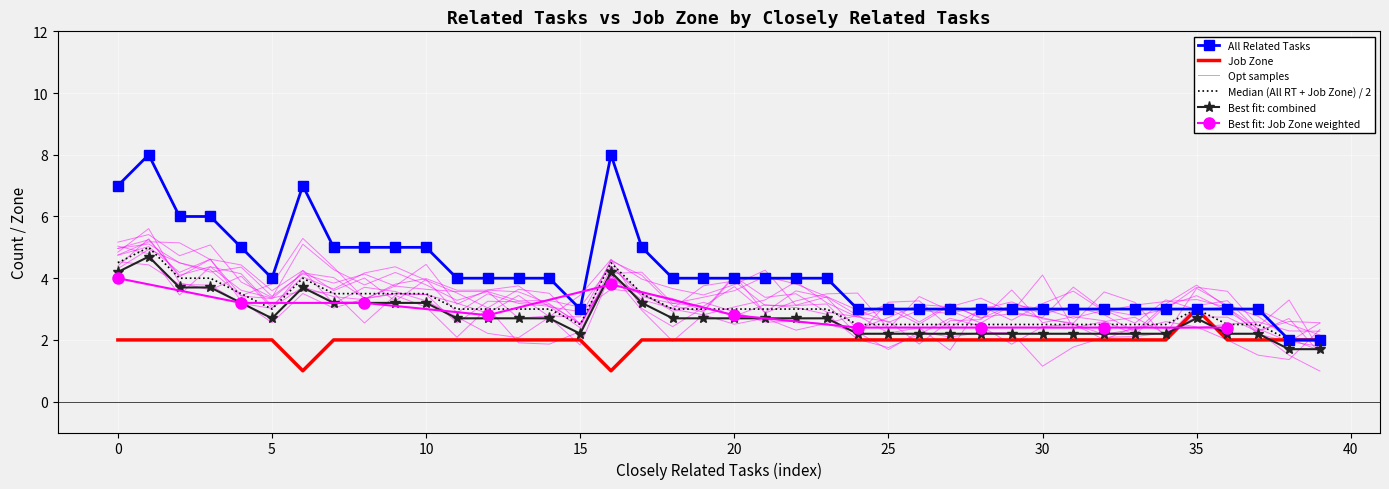

What is the sum of all Job Zone values?

79